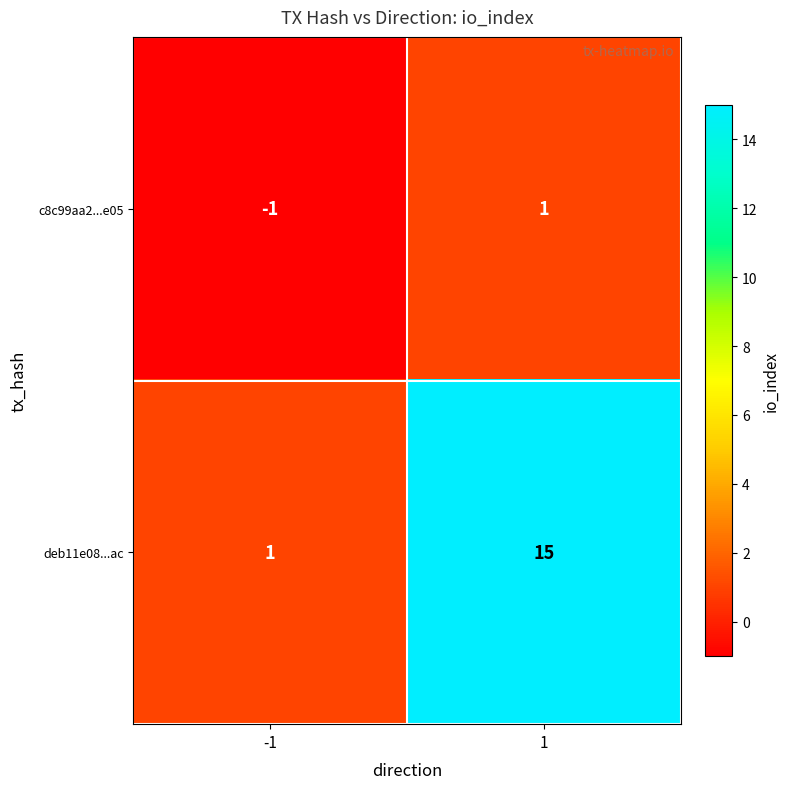

What is the maximum value for deb11e08...ac?

15